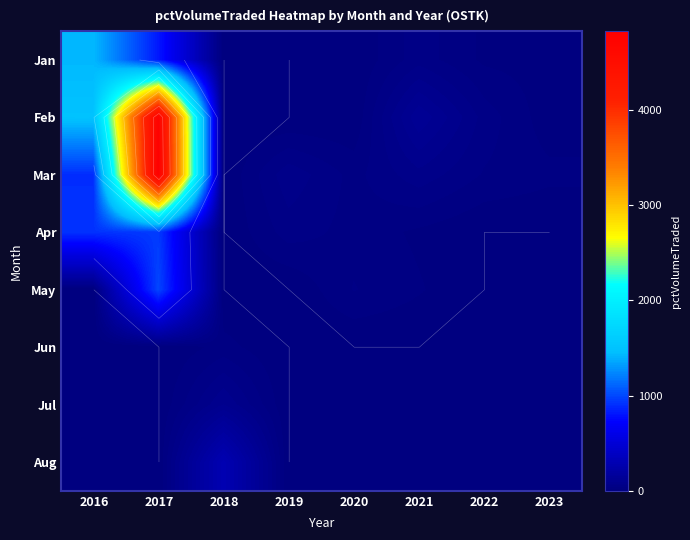

What is the greatest value displayed?

4823